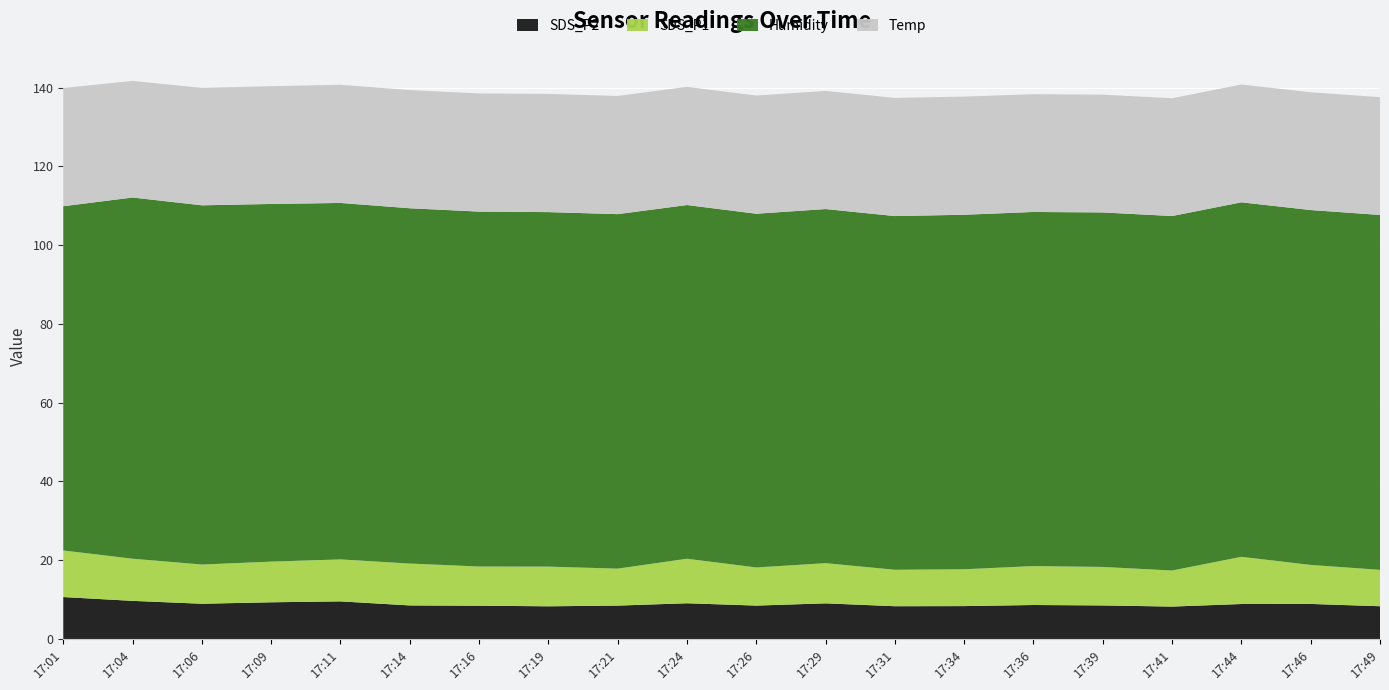

Reading left to right, what are all the values shown in this chart?

SDS_P2: 10.7	9.7	8.9	9.3	9.6	8.5	8.4	8.3	8.5	9.1	8.5	9.1	8.3	8.3	8.6	8.5	8.2	8.9	8.9	8.3
SDS_P1: 11.8	10.7	9.9	10.3	10.7	10.6	9.9	10.1	9.4	11.3	9.7	10.2	9.2	9.3	9.9	9.8	9.2	12.0	9.9	9.2
Humidity: 87.4	91.7	91.2	90.8	90.5	90.2	90.1	90.0	90.0	89.8	89.8	89.9	89.8	90.0	89.9	90.0	90.0	90.0	90.1	90.1
Temp: 30.0	29.6	29.8	29.9	30.0	30.0	30.0	30.0	30.0	30.0	30.0	30.0	30.0	30.0	29.9	29.9	29.9	29.9	29.9	29.9